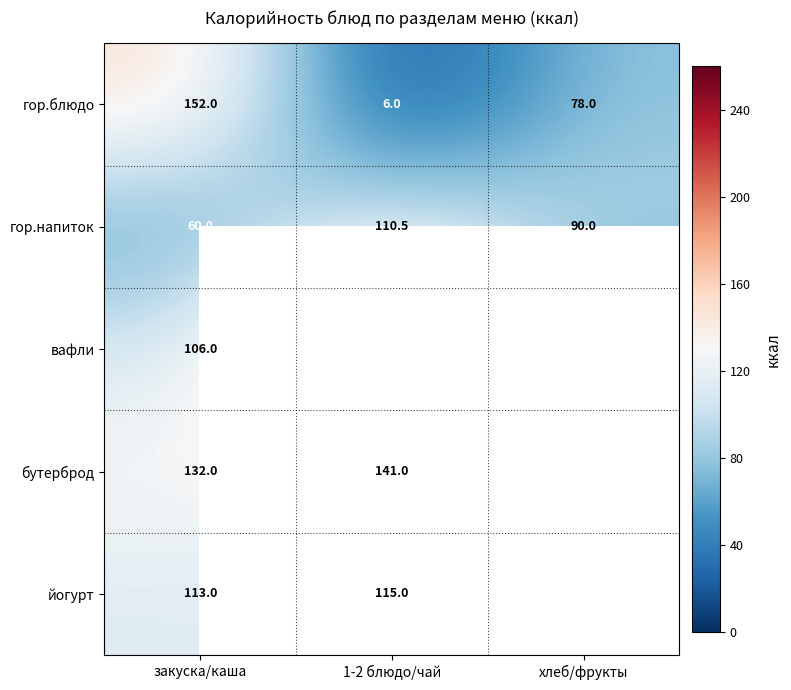

Rank the categories by гор.напиток value from lowest to highest.

закуска/каша, хлеб/фрукты, 1-2 блюдо/чай